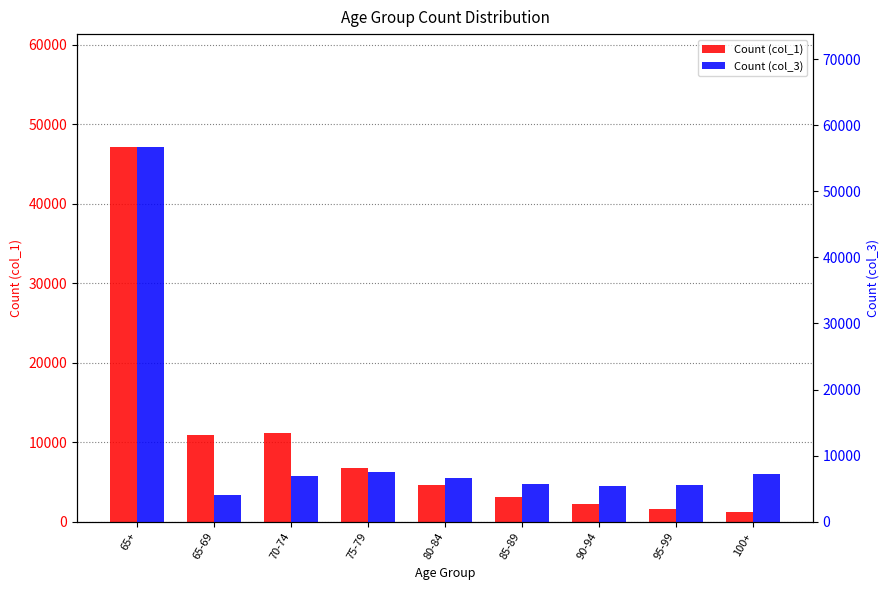

Which series has the widest spread of values?

Count (col_3)